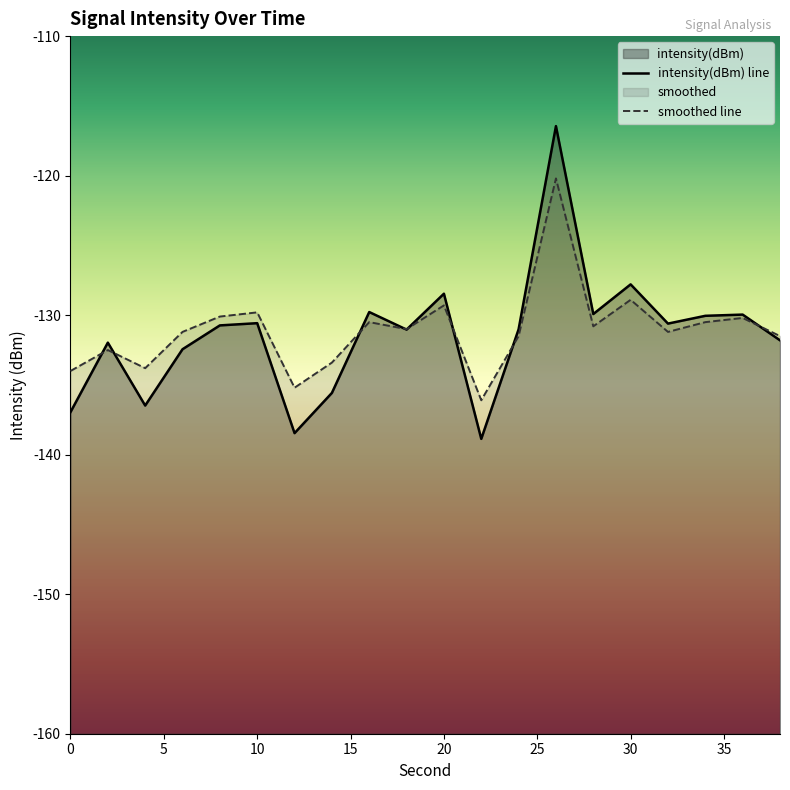

How many times do smoothed line and intensity(dBm) line cross each other?

8